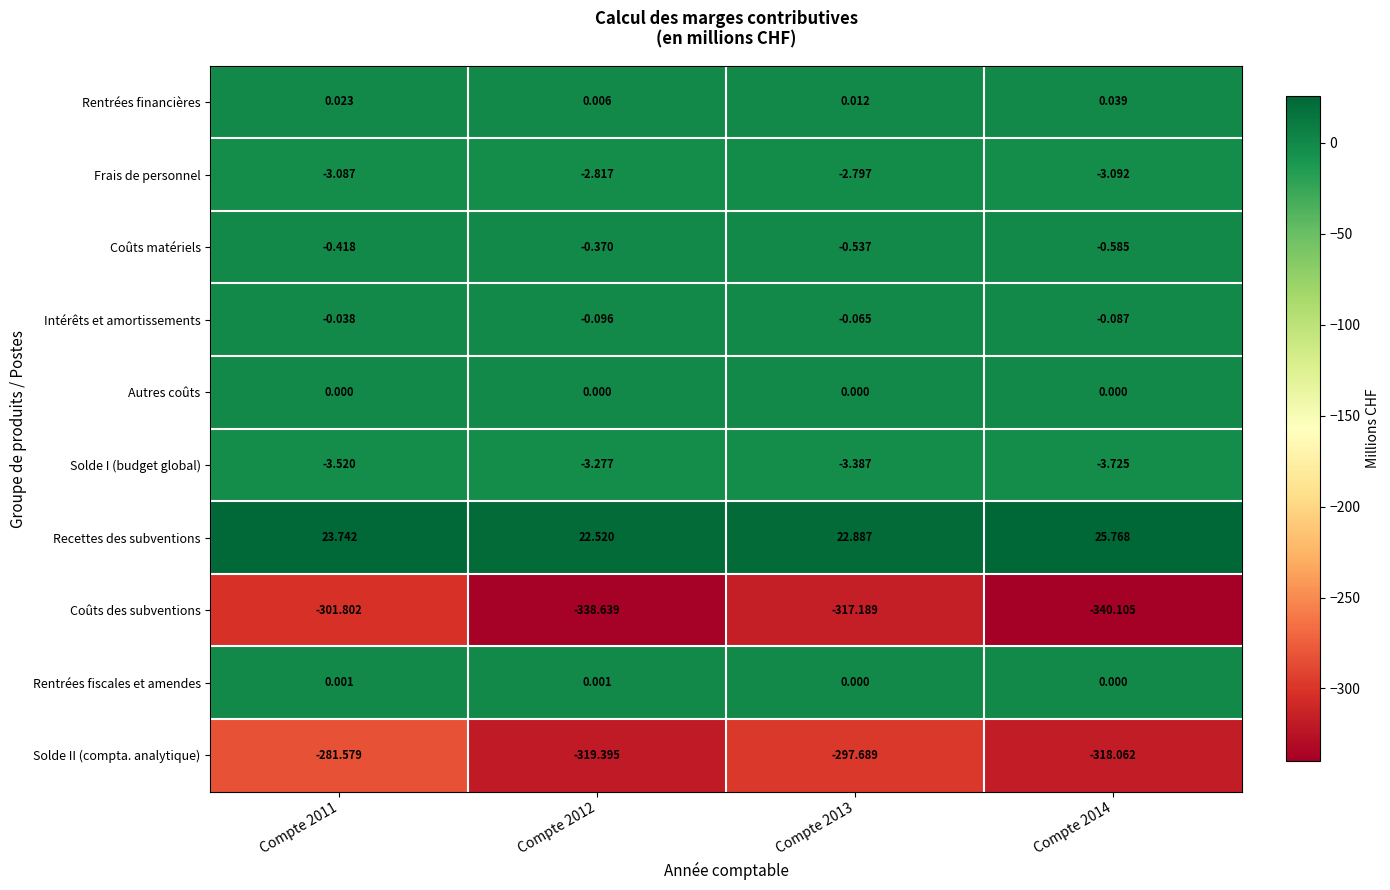

At which category is the sum across all series the highest?

Compte 2011